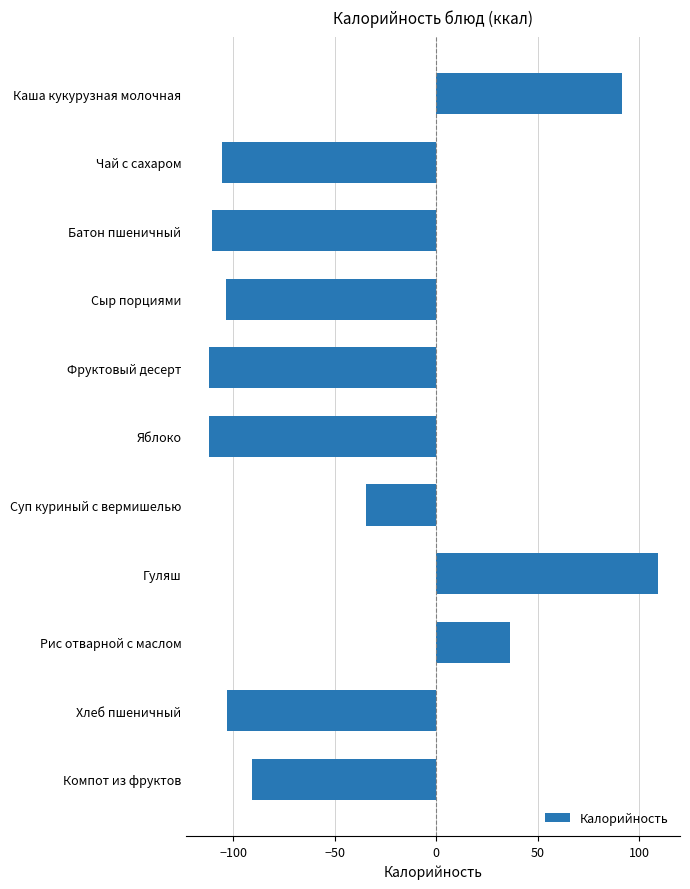

What is the difference between the values at Суп куриный с вермишелью and Компот из фруктов?

56.1